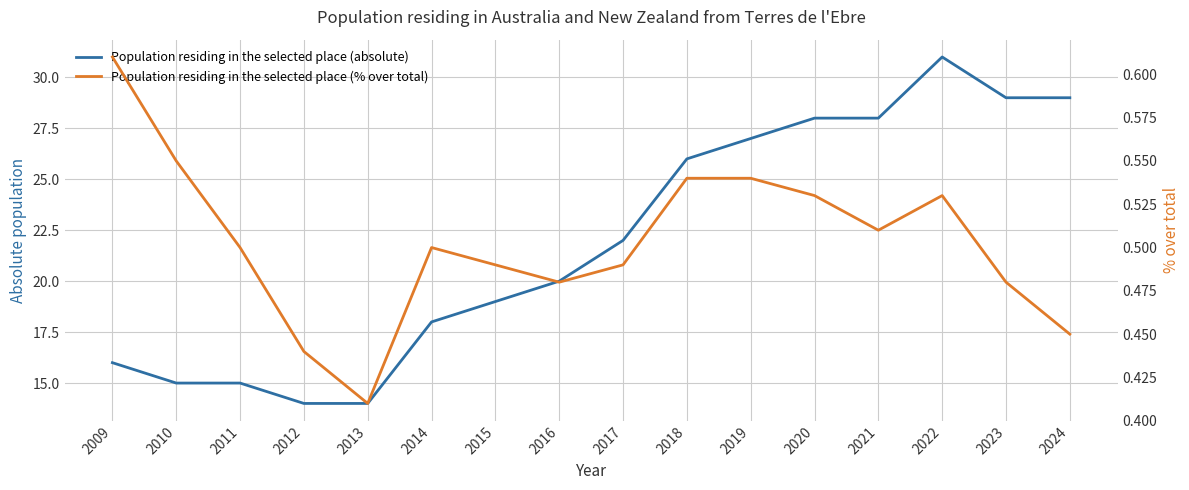

What is the total value across all series at 2016?

20.5